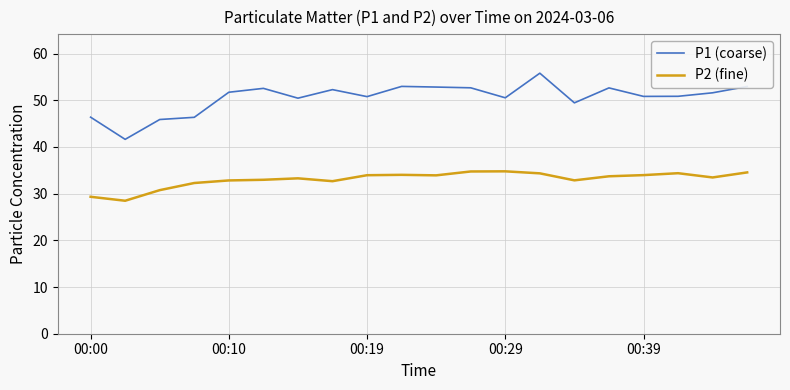

What is the minimum value for P2 (fine)?

28.5